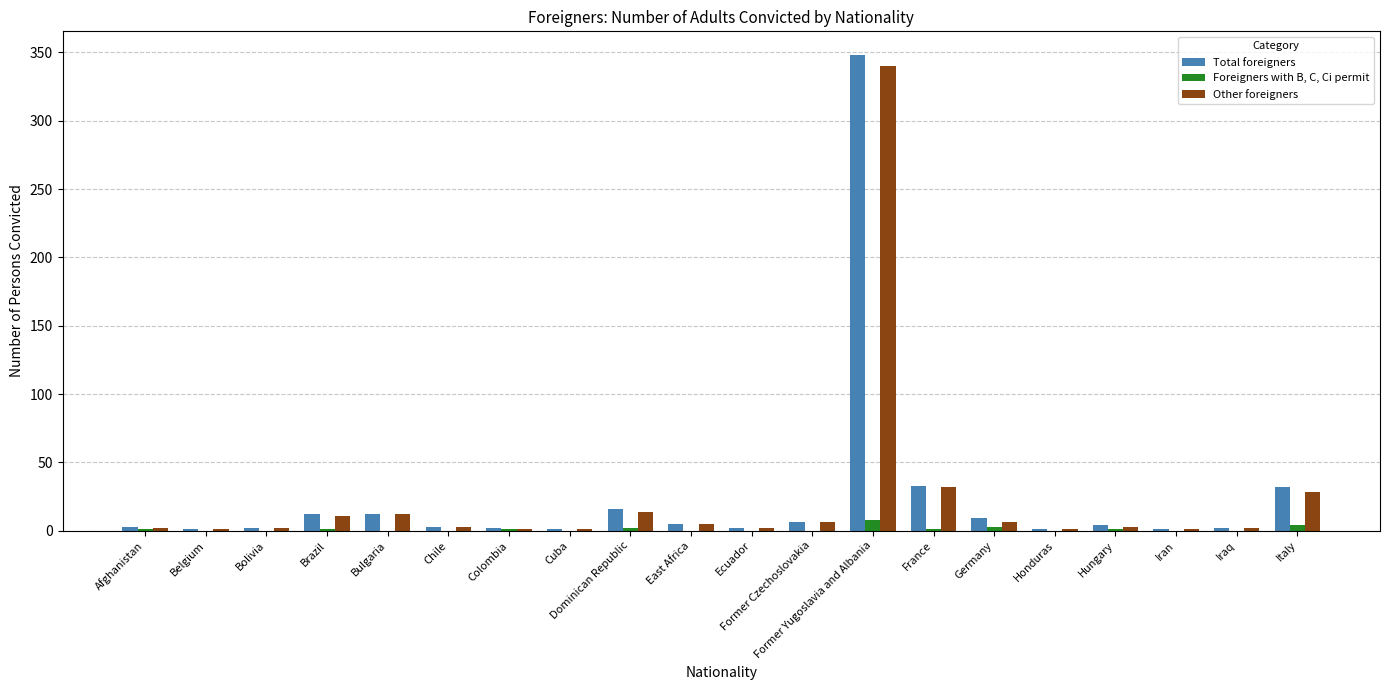

Where is Total foreigners nearest to the value 174?

France